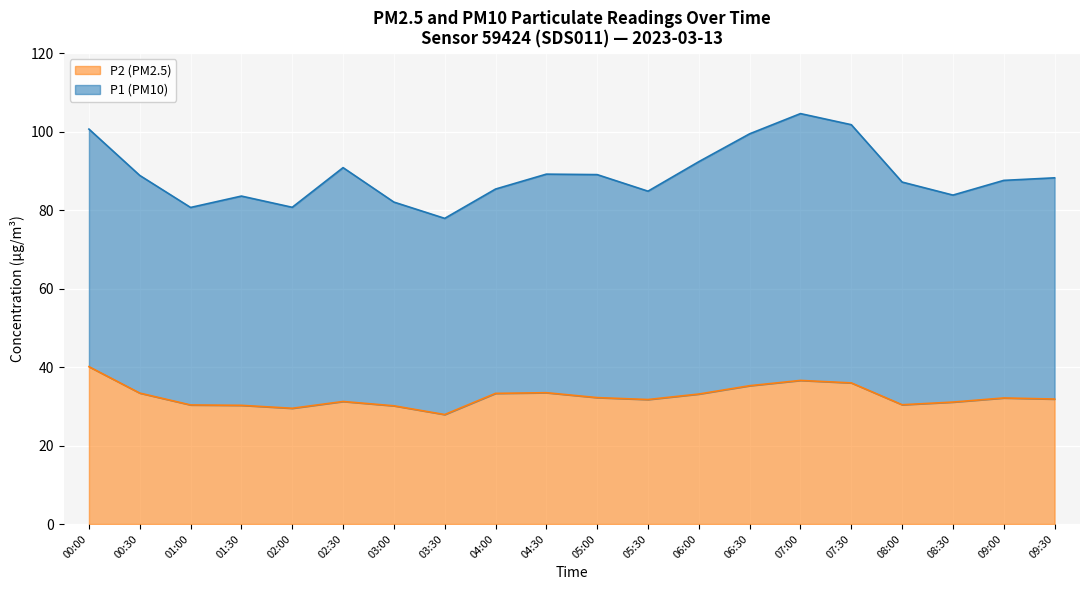

Is it true that the value at 03:00 is 30.1?

True